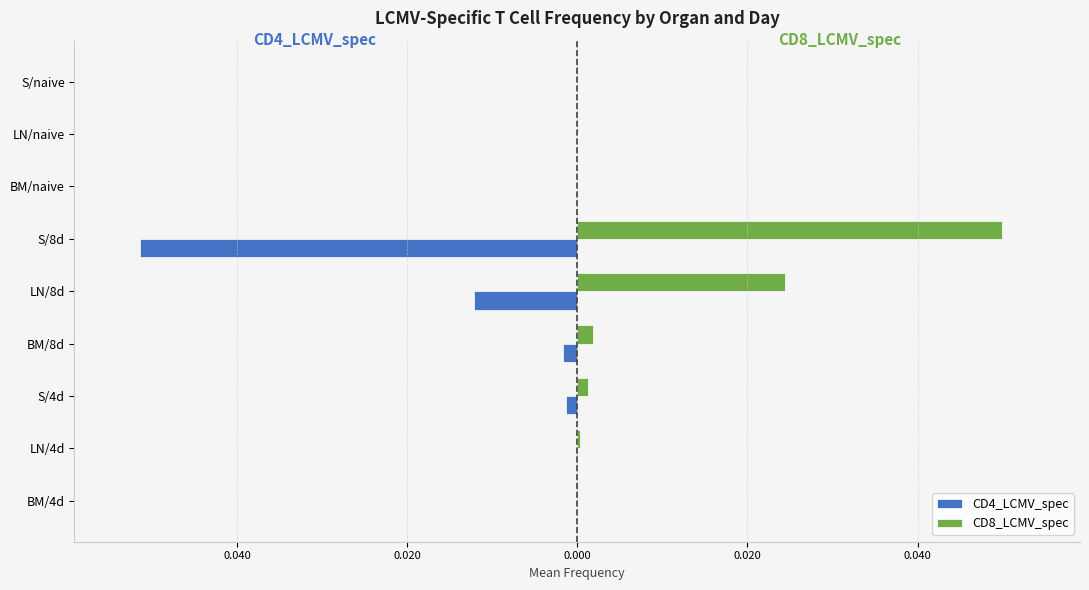

Rank the series by their maximum value, from lowest to highest.

CD4_LCMV_spec, CD8_LCMV_spec